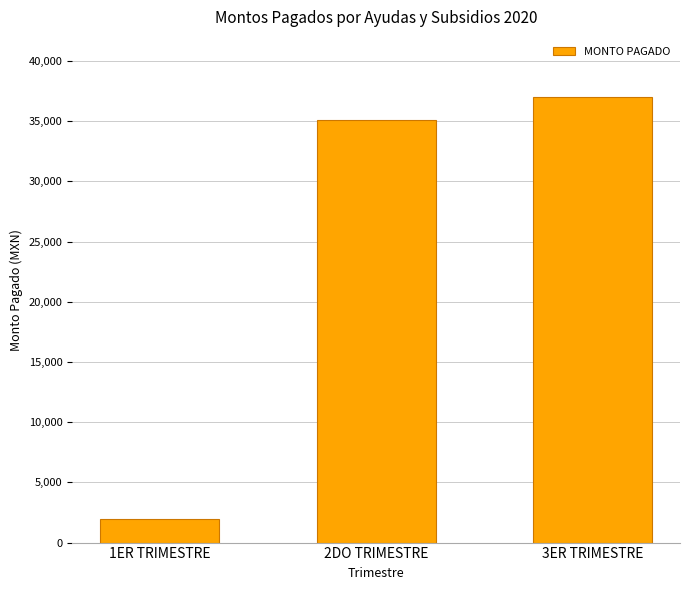

Is it true that the value at 2DO TRIMESTRE is 35120.6?

True